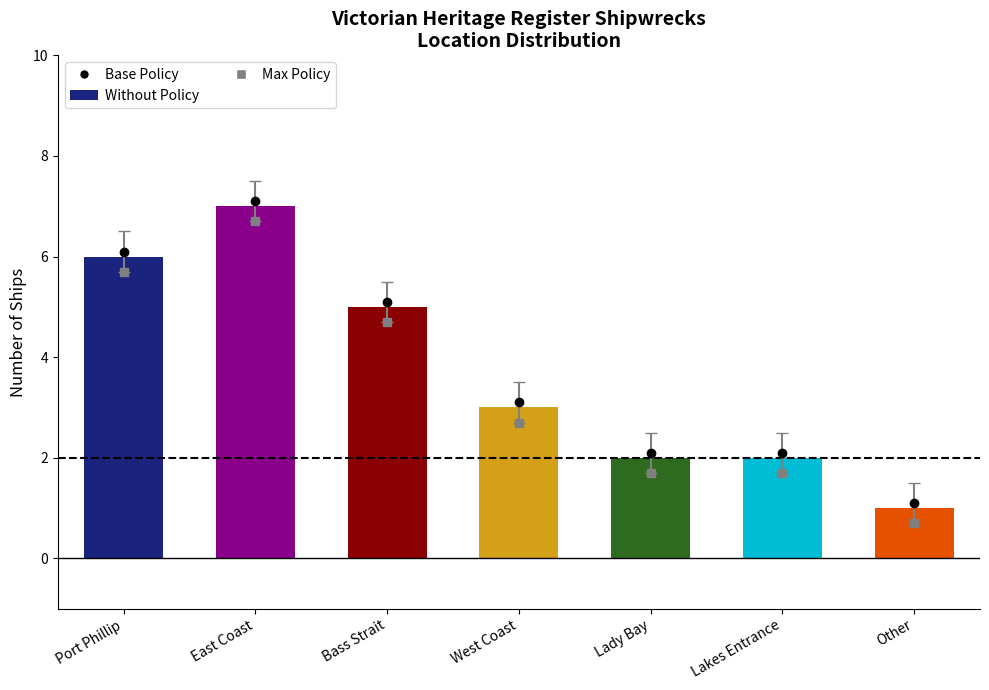

Which category has the highest value across all series?

East Coast